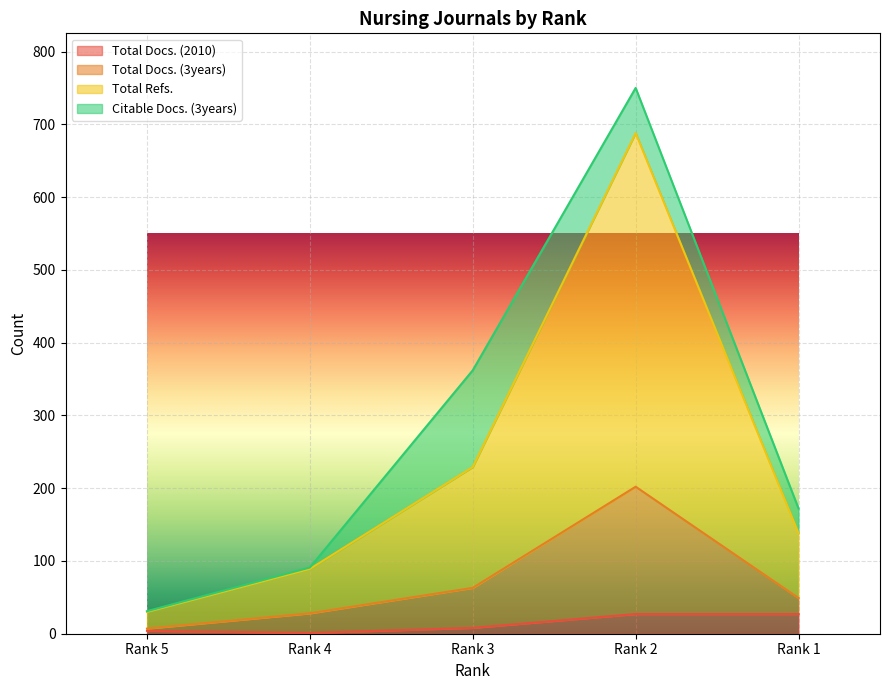

What is the maximum value for Total Docs. (2010)?

27